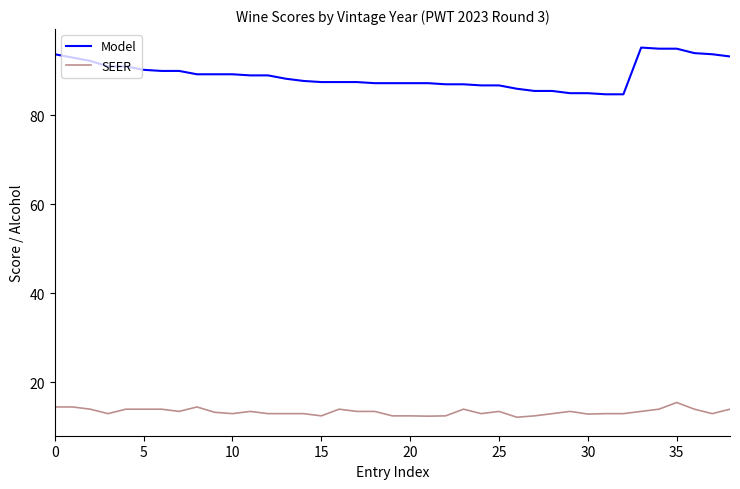

What is the difference between the maximum and second lowest values in the Model series?

10.5